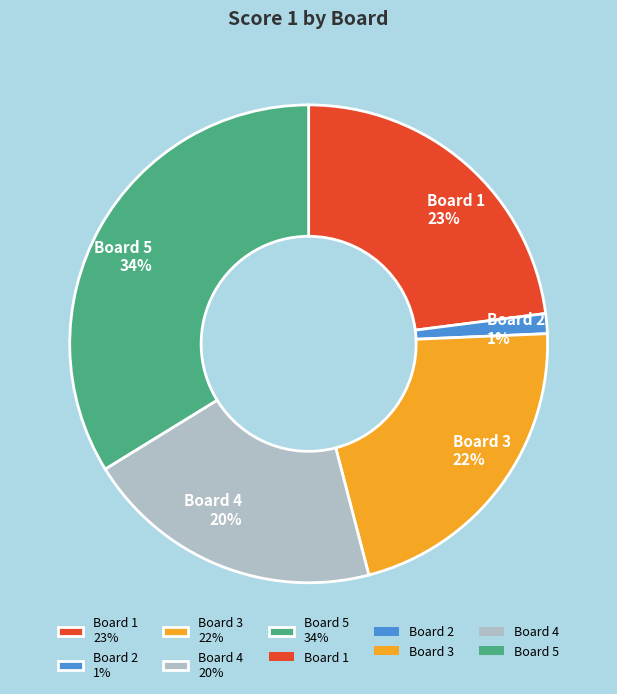

Do Board 1 and Board 4 together represent more than half of the pie?

No